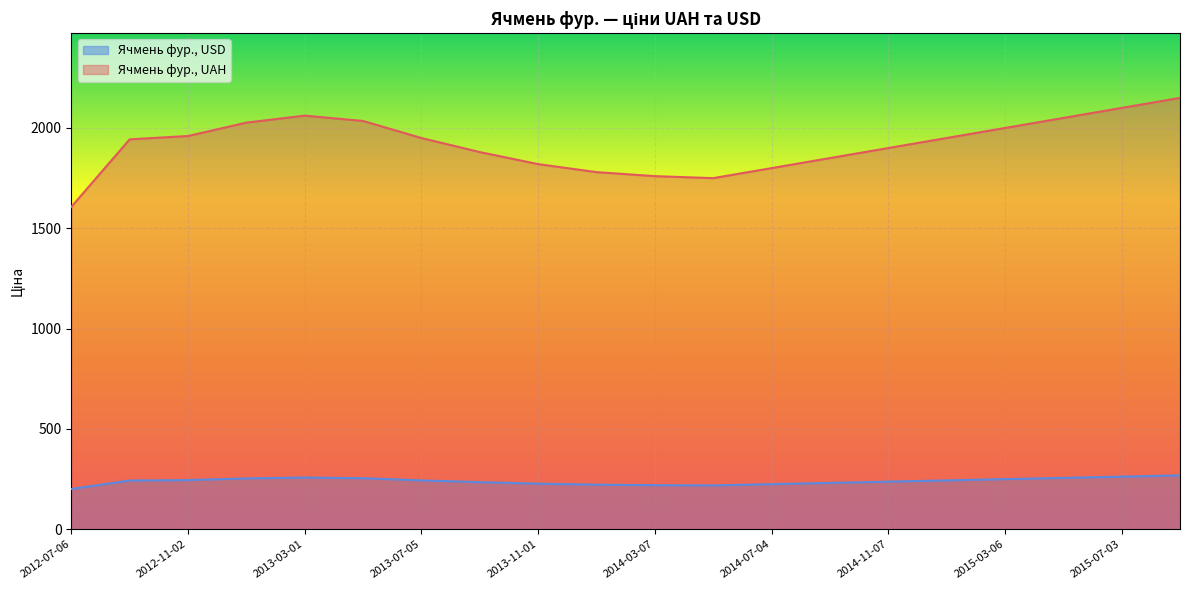

Is it true that Ячмень фур., USD equals 403.9 at 2013-03-01?

False